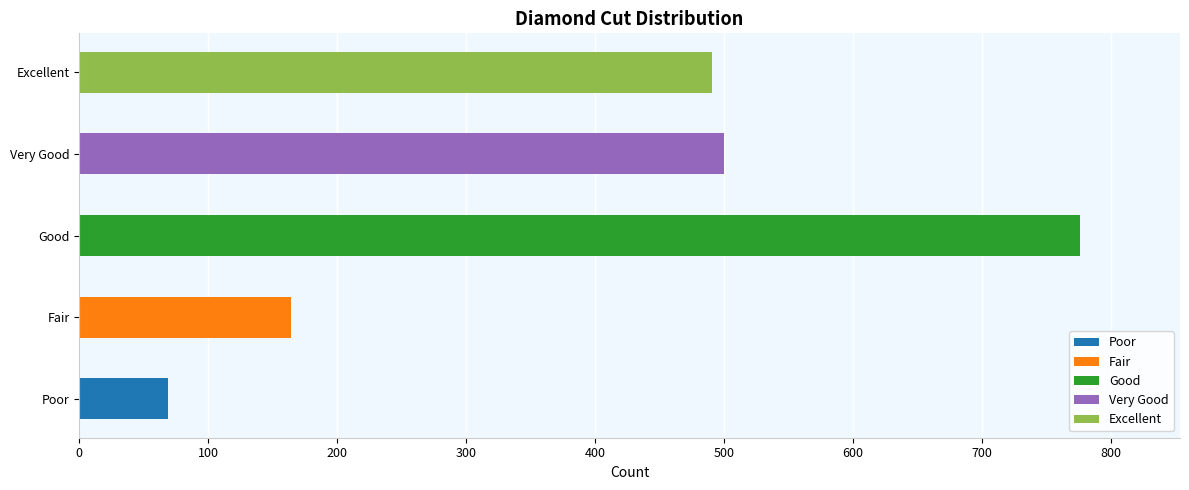

What is the greatest value displayed?

776